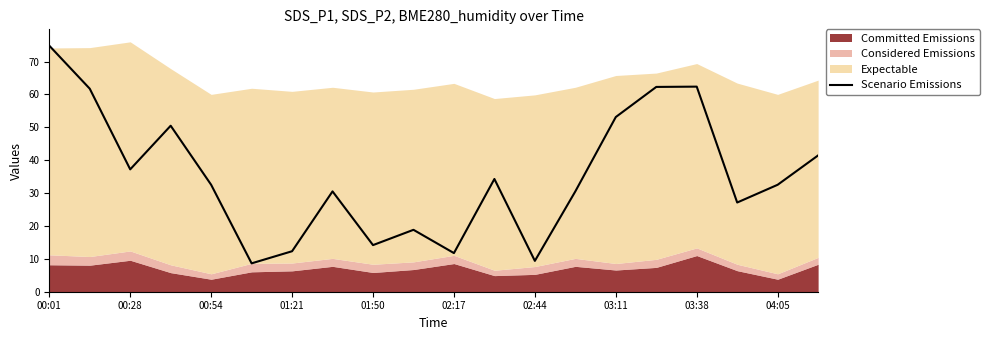

What is the highest value of the Scenario Emissions series?

74.8